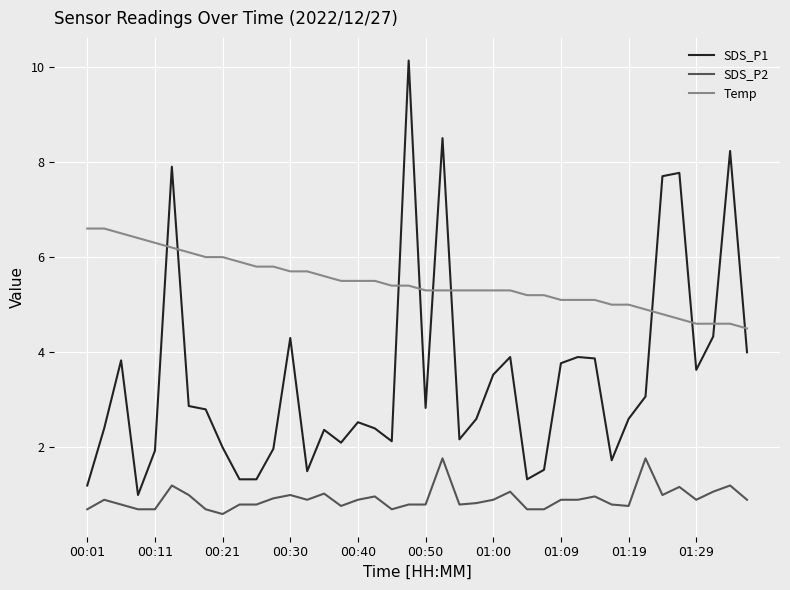

What is the minimum value for Temp?

4.5